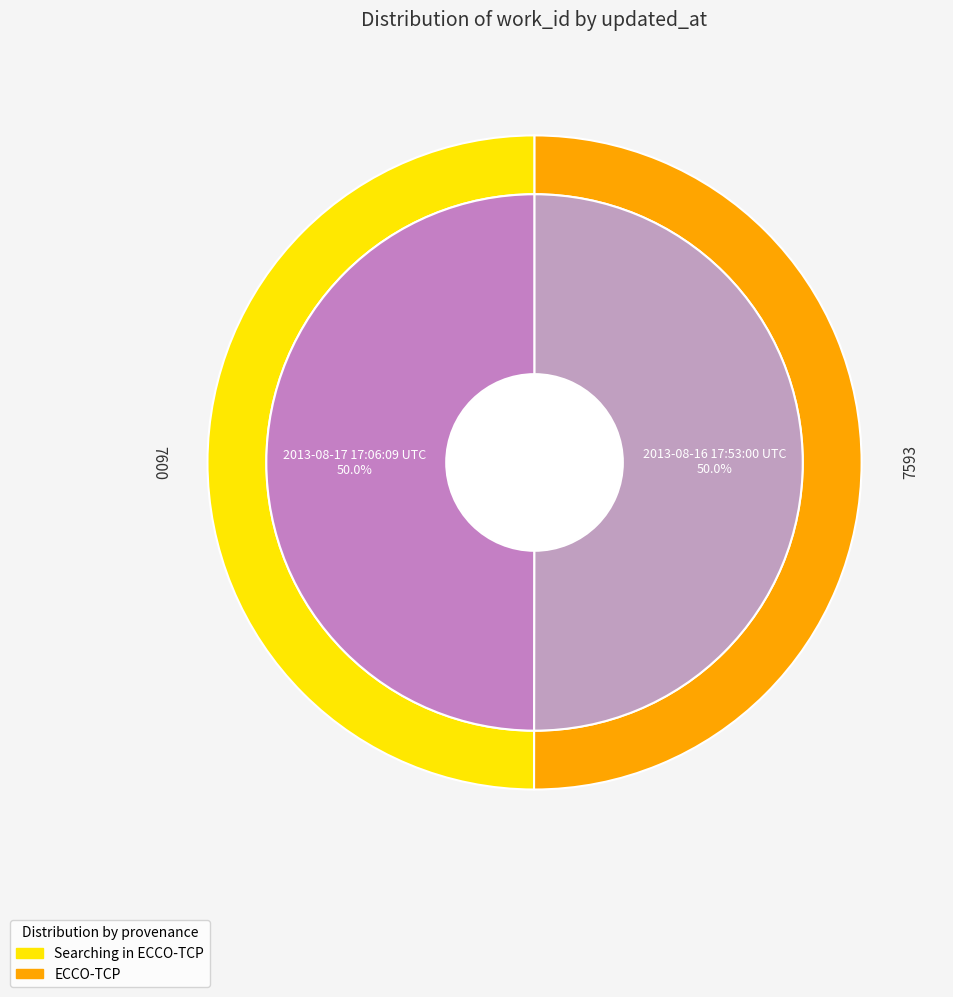

What is the change in value from 2013-08-16 17:53:00 UTC to 2013-08-17 17:06:09 UTC?

+7